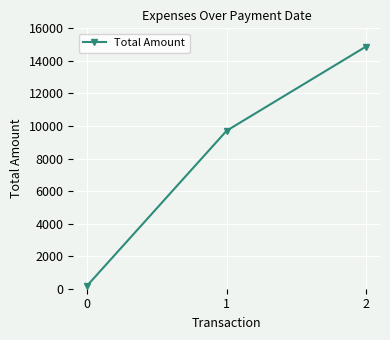

How many data points does each series have?

3